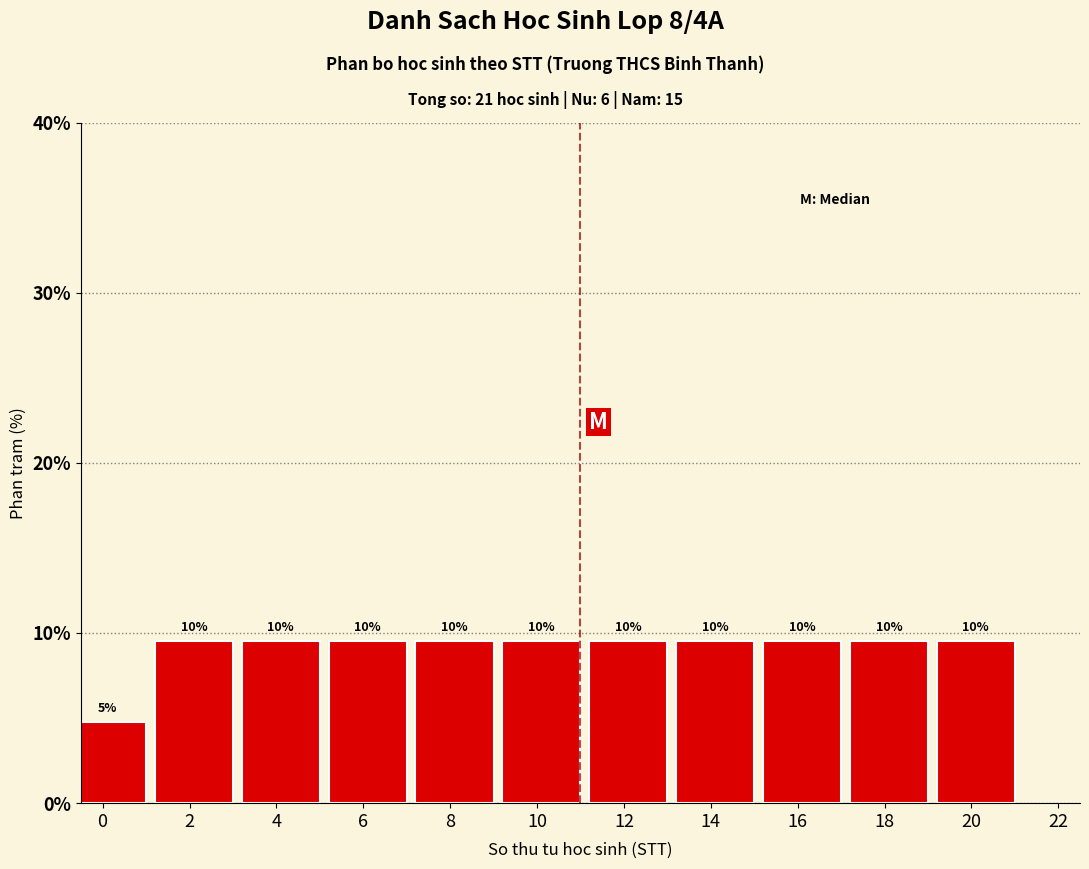

How many bars are there in total?

11